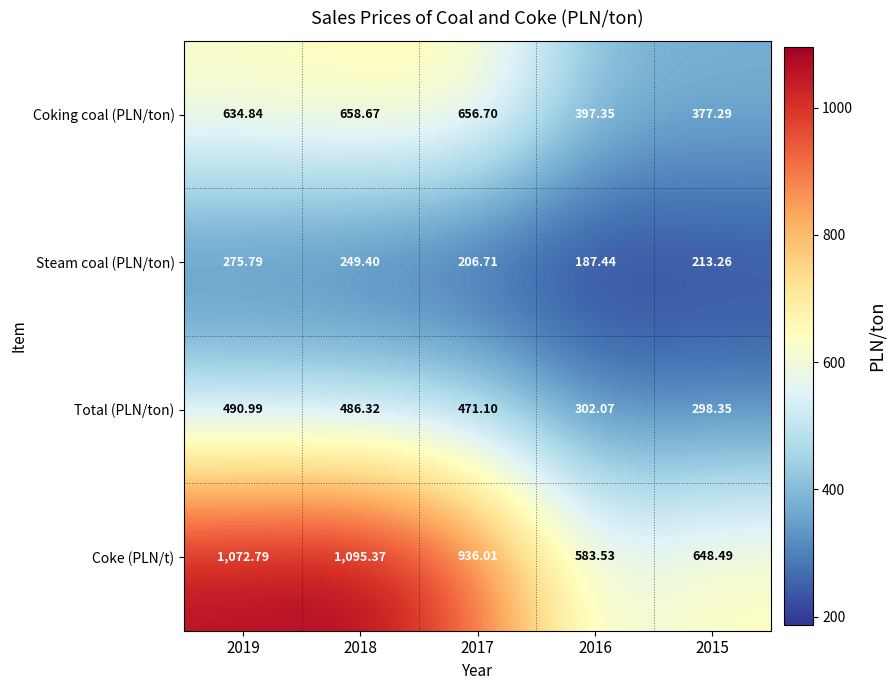

List the series in order of their overall mean, highest first.

Coke (PLN/t), Coking coal (PLN/ton), Total (PLN/ton), Steam coal (PLN/ton)